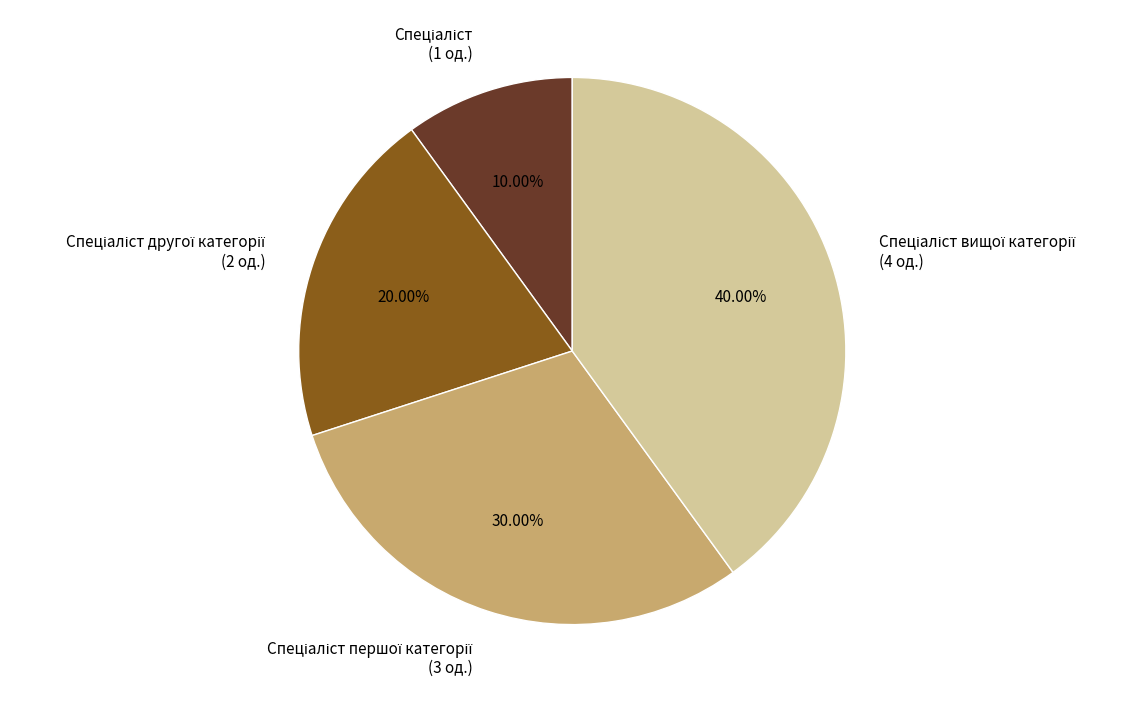

Is there a majority slice in this chart?

No